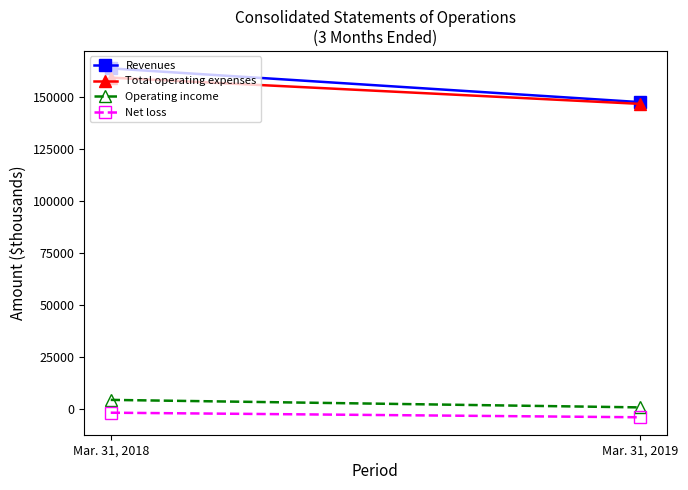

At which category is the sum across all series the highest?

Mar. 31, 2018